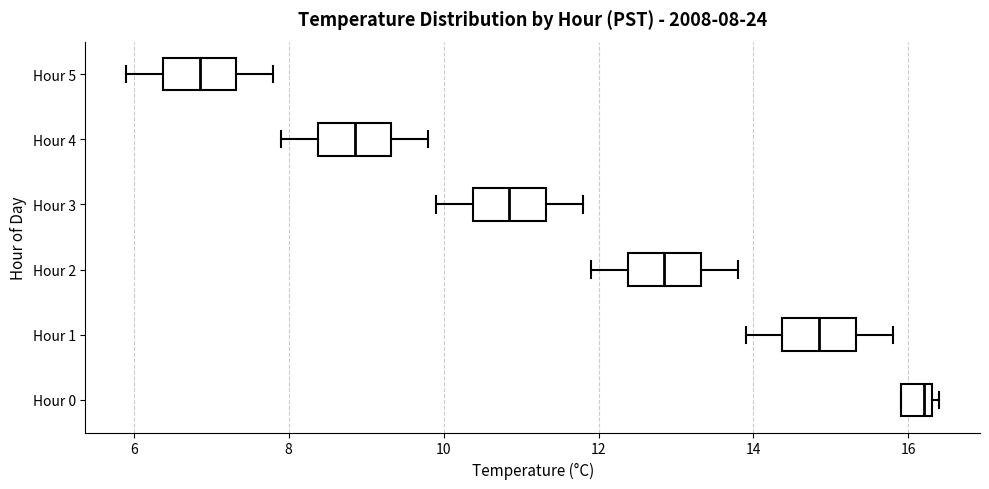

Which box has the furthest to the left median line?

Hour 5